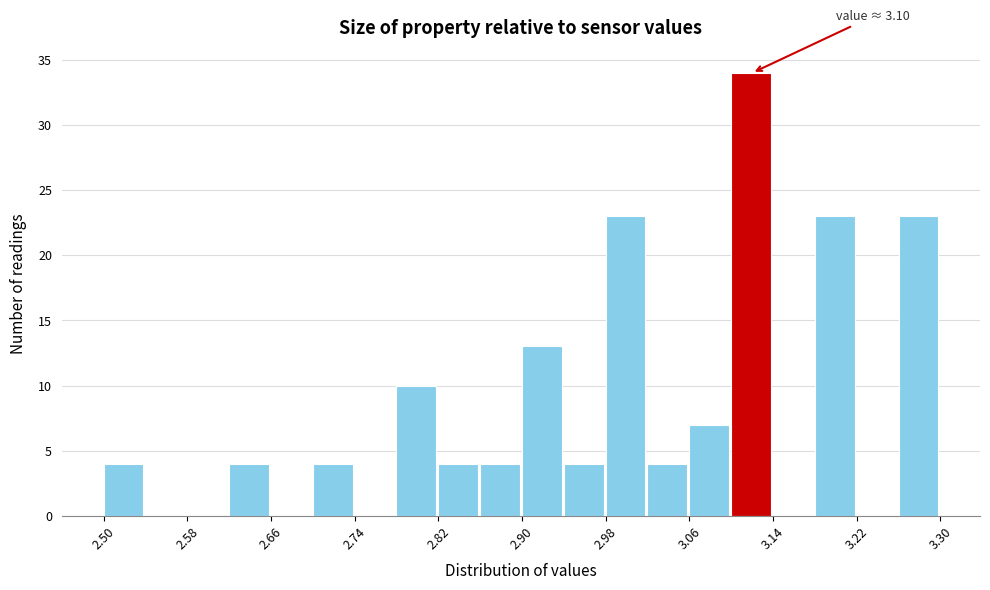

Over which range of the x-axis is the bar tallest?

3.10 to 3.14